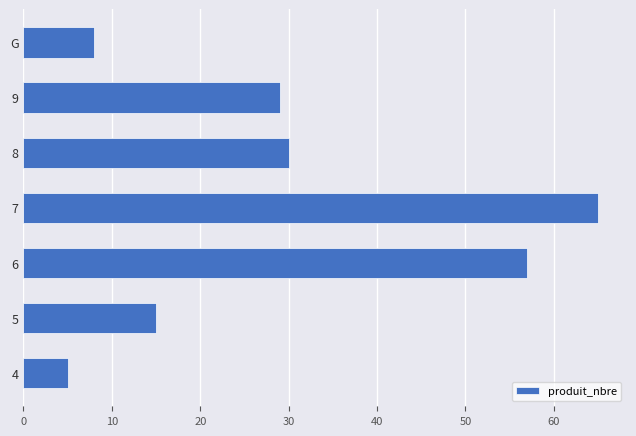

Reading top to bottom, list all the values displayed in this chart.

8	29	30	65	57	15	5